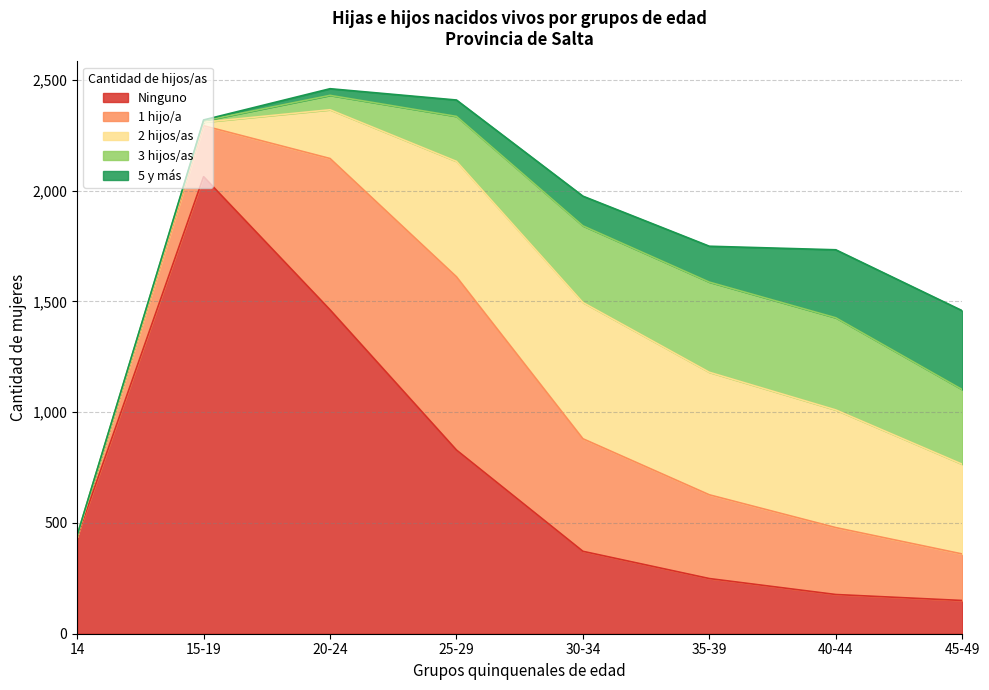

Which series changed the most between 30-34 and 45-49?

1 hijo/a